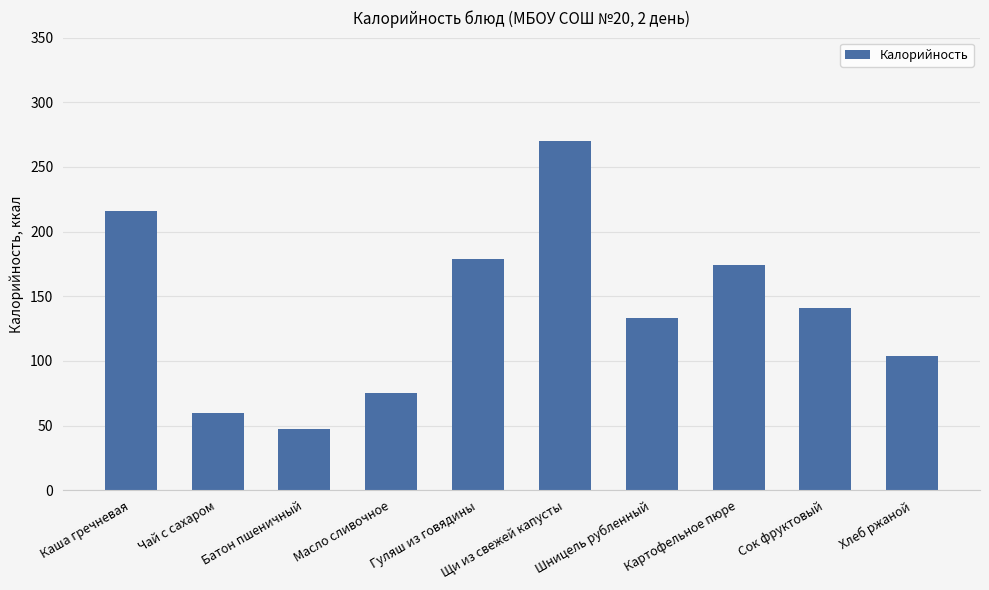

Reading left to right, list all the values displayed in this chart.

216	60	47	75	179	270	133	174	141	104